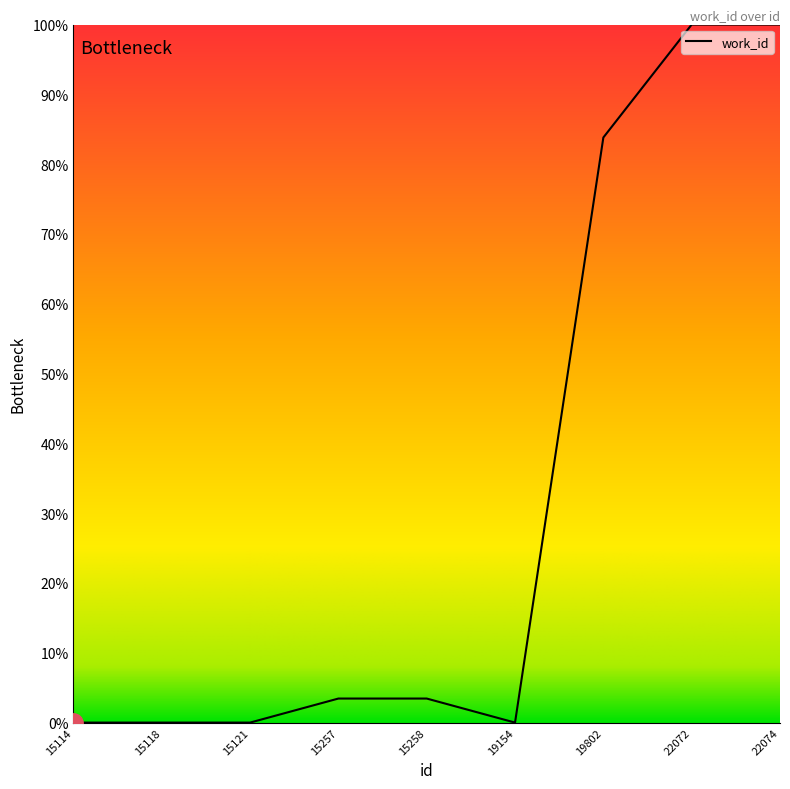

Does the chart have visible grid lines?

No